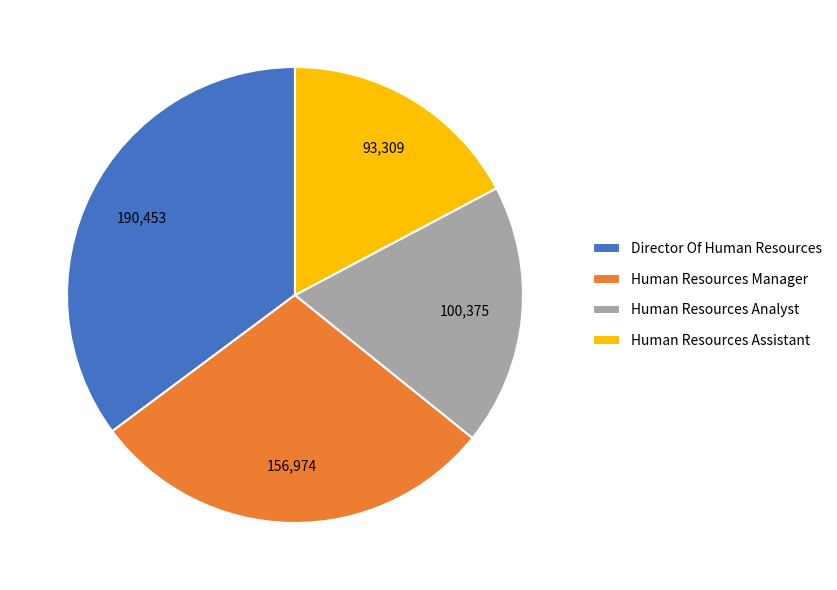

Which has a higher value, Human Resources Manager or Human Resources Assistant?

Human Resources Manager